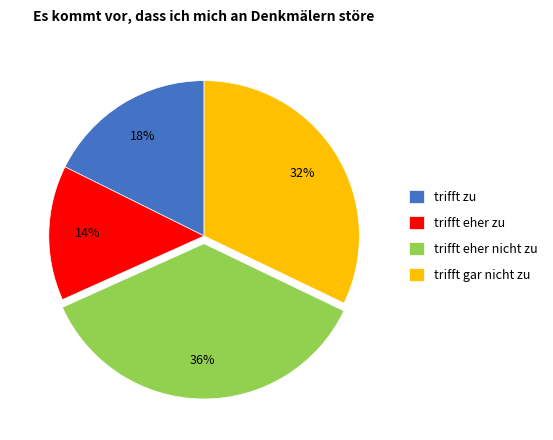

Is there a majority slice in this chart?

No